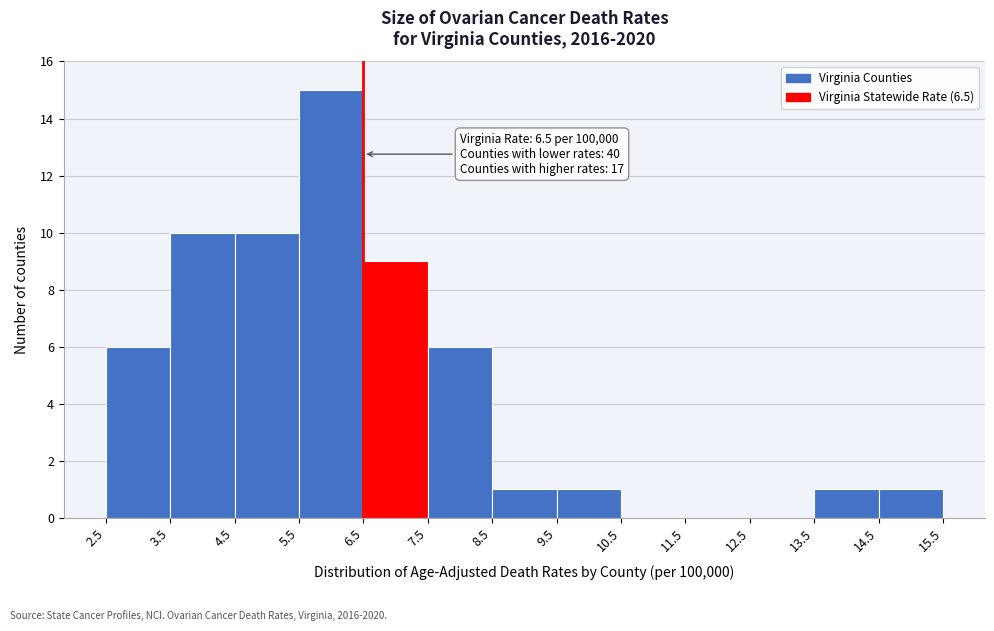

Which range on the x-axis has the tallest bar?

5.5 to 6.5